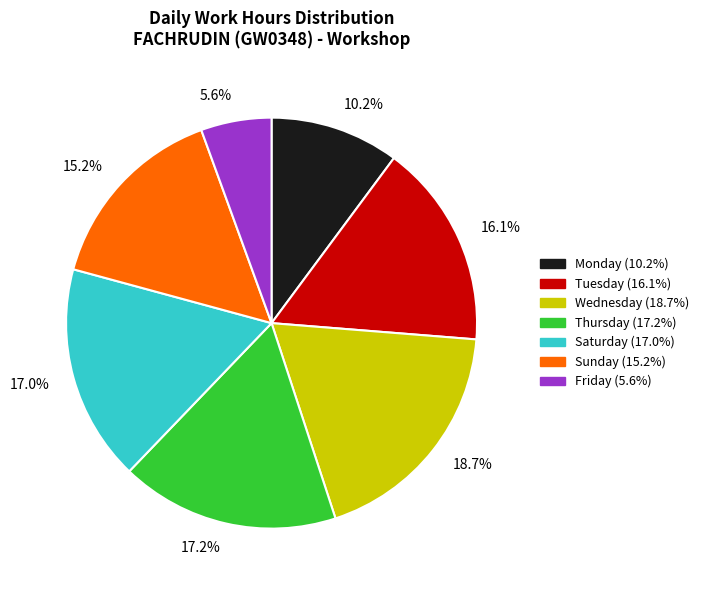

Combined, do 17.0% and 5.6% account for over 50%?

No